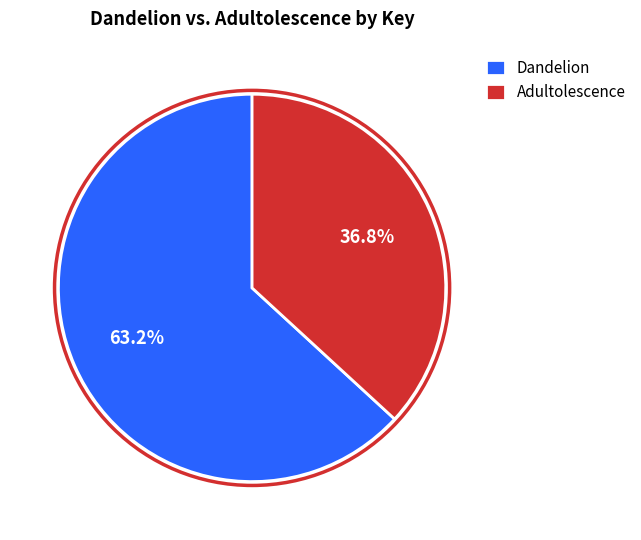

To the nearest percent, what is the combined percentage of Dandelion and Adultolescence?

100%